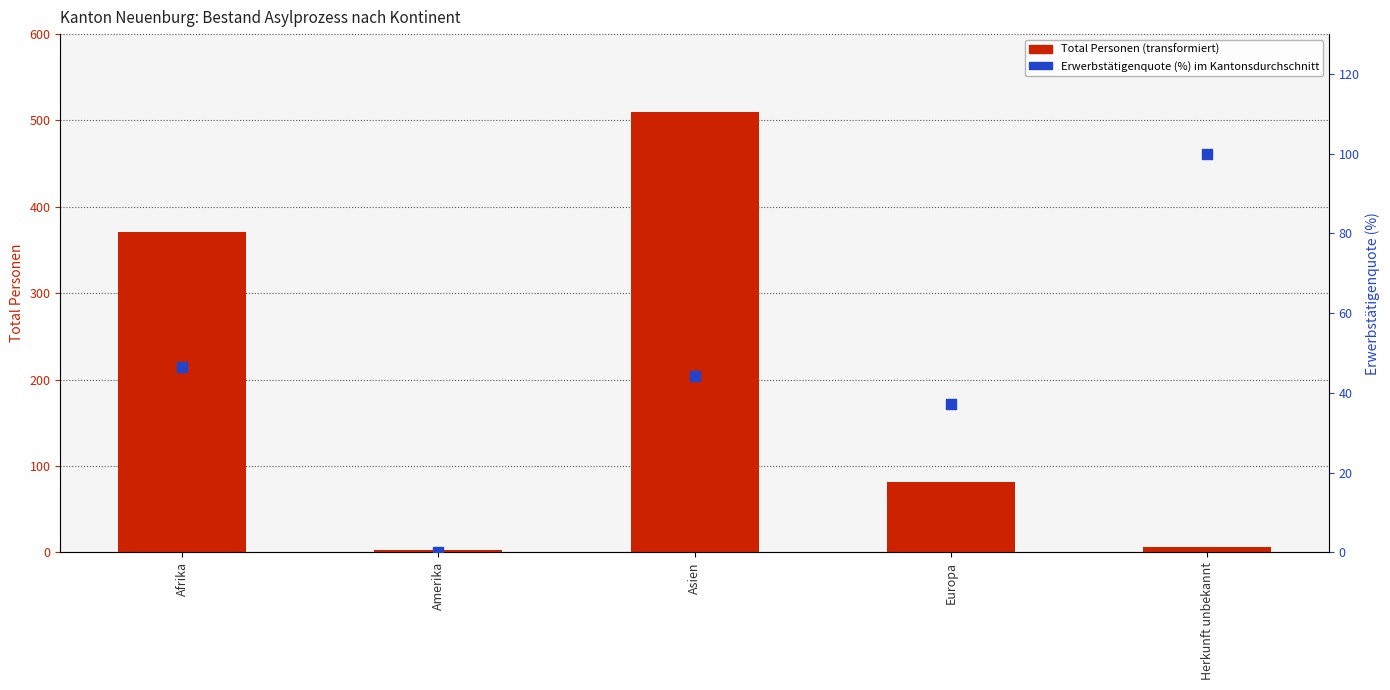

At how many categories does at least one series exceed 227?

2